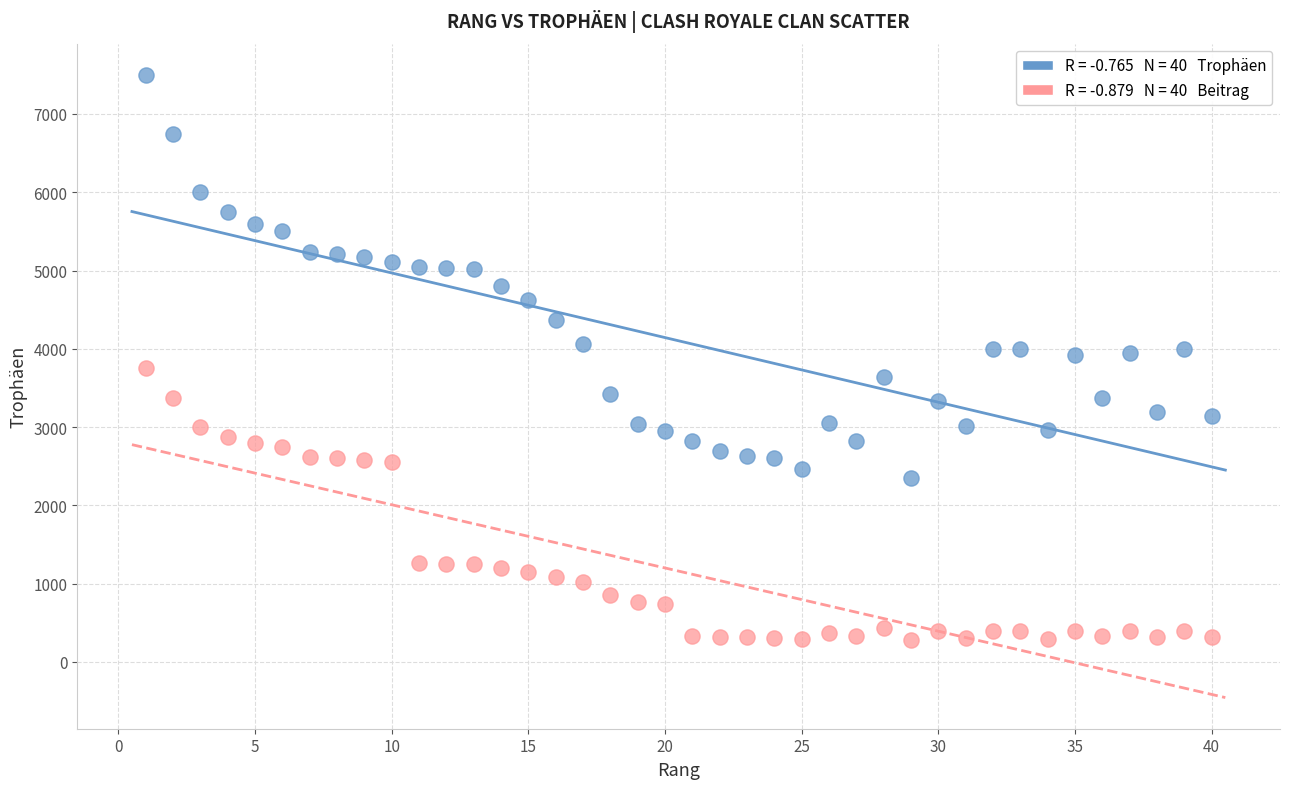

Across all data points, what is the range of Y values (max minus min)?

7218